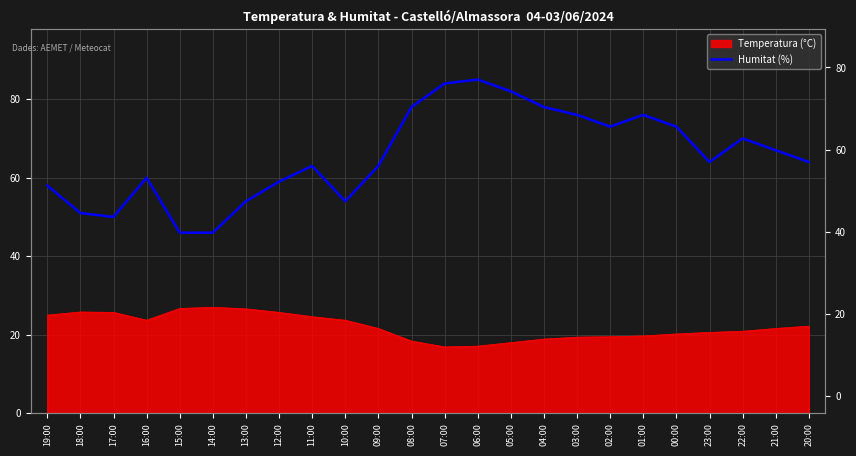

At which label is the value closest to 65?

23:00